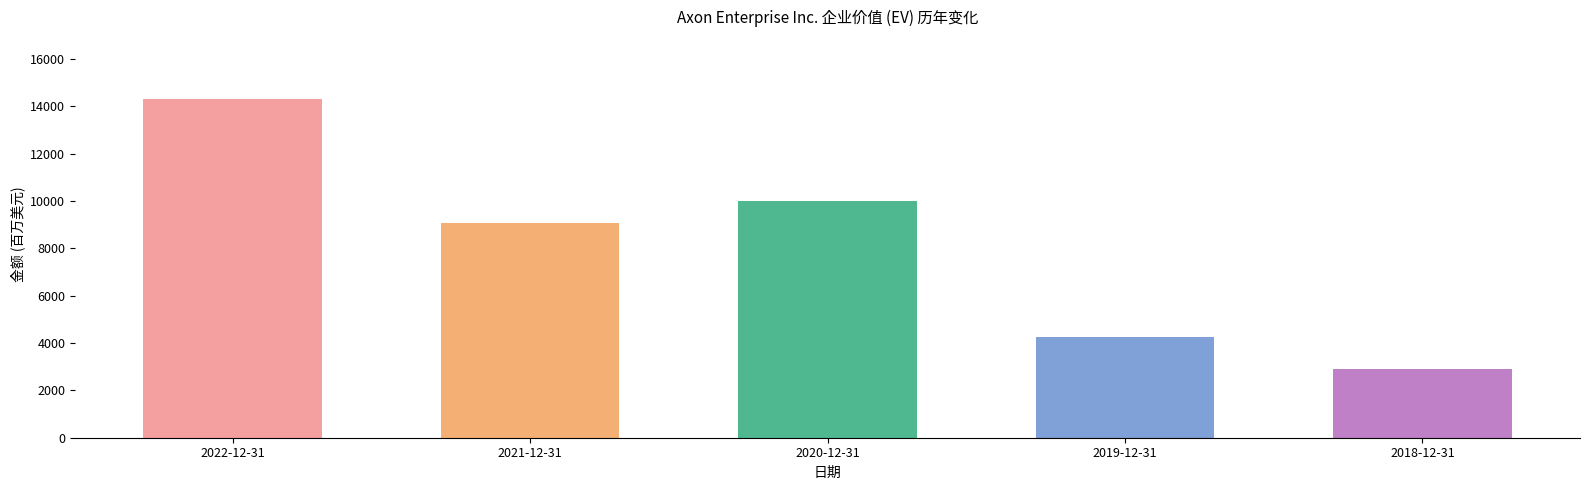

Is it true that the value at 2022-12-31 is 21967.1?

False